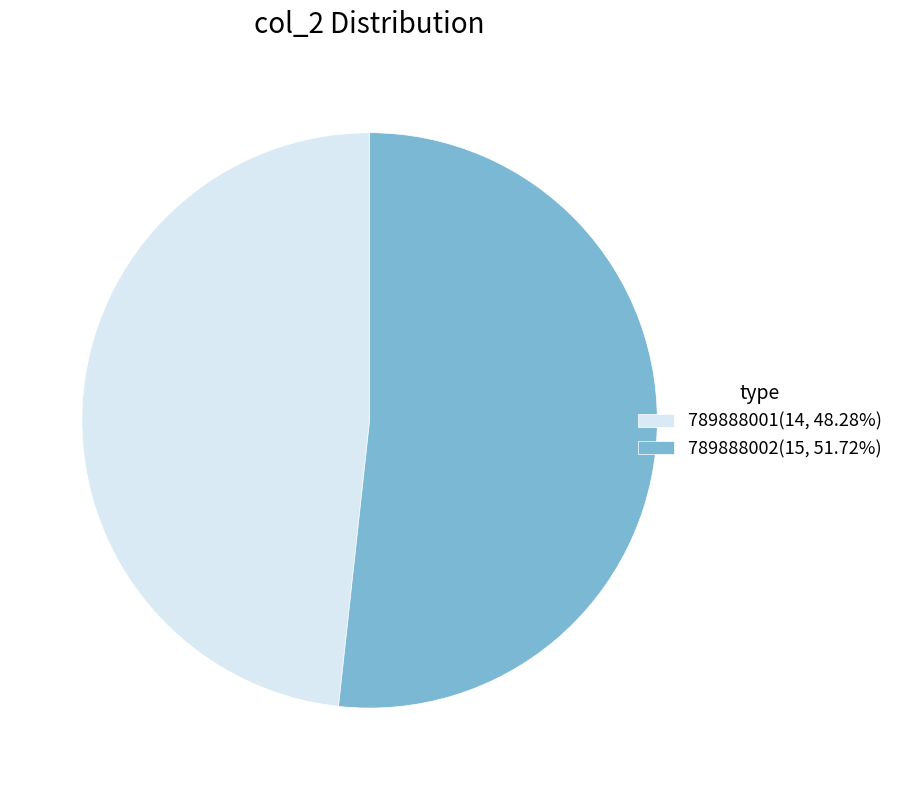

Rank the categories by value from highest to lowest.

789888002, 789888001